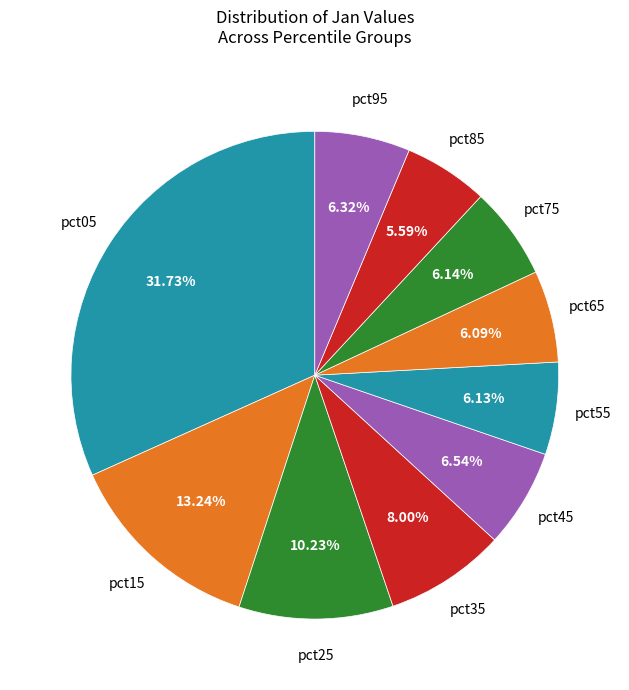

Is there any slice that represents more than half of the pie?

No